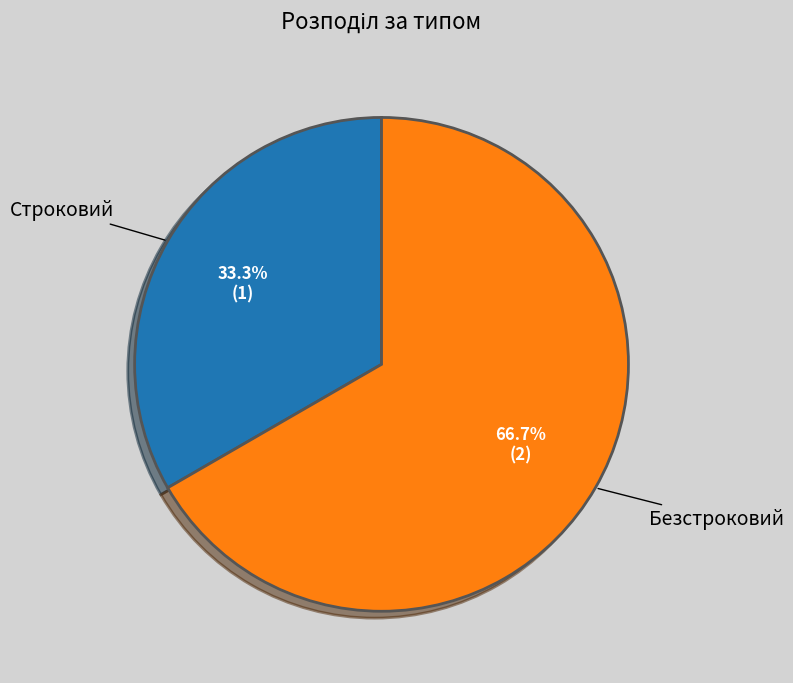

To the nearest percent, what portion does Строковий represent?

33%